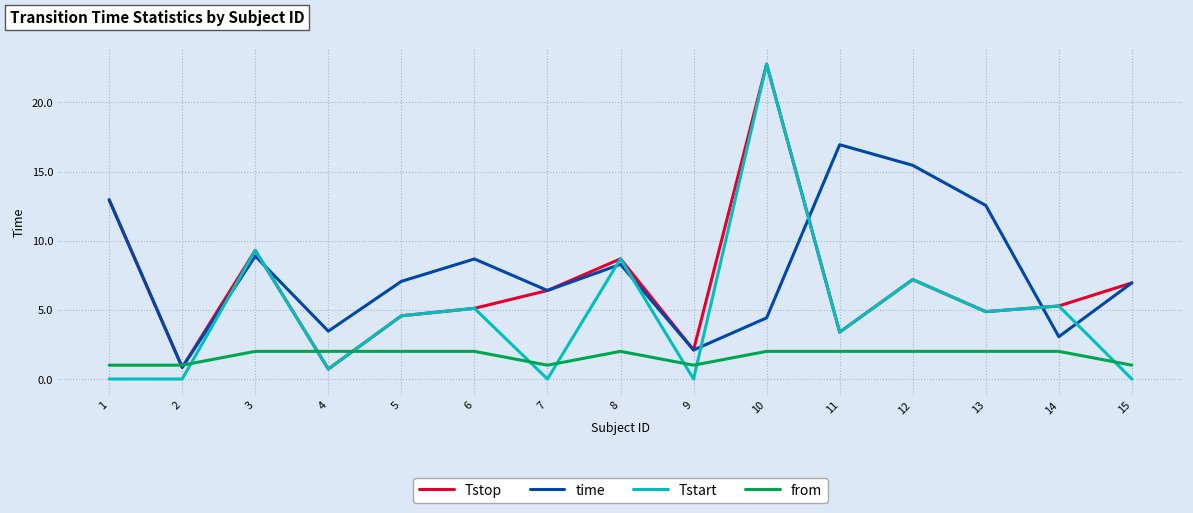

Which category has the highest value in the time series?

11